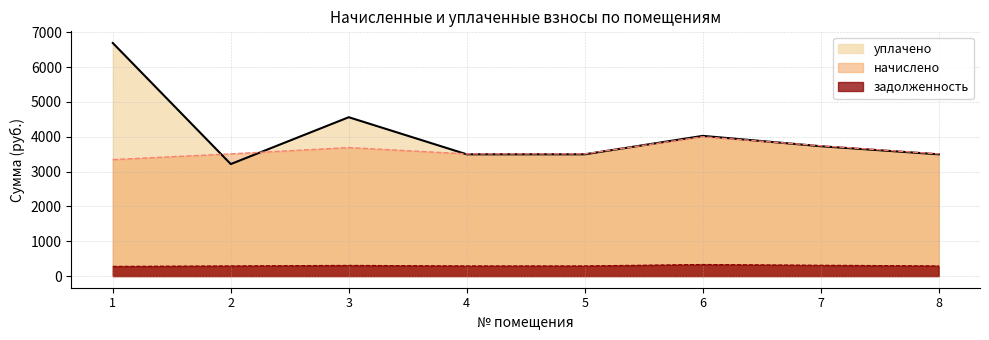

Is the value of уплачено at 8 greater than the value of задолженность at 6?

Yes